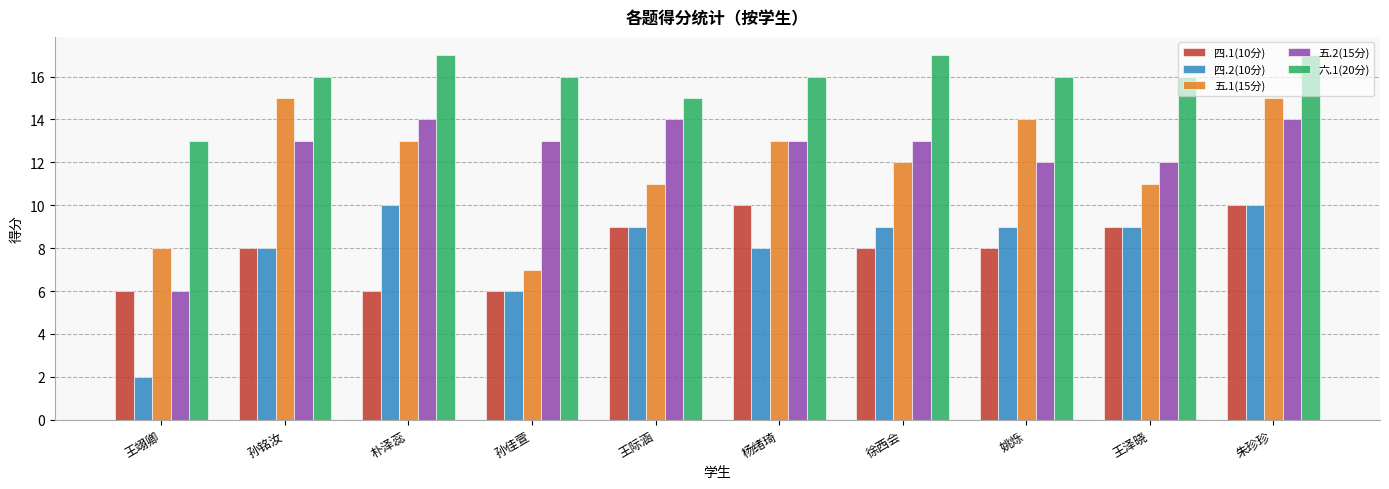

At which category is the sum across all series the highest?

朱珍珍